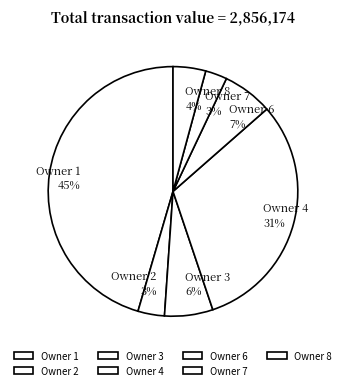

Is there a majority slice in this chart?

No